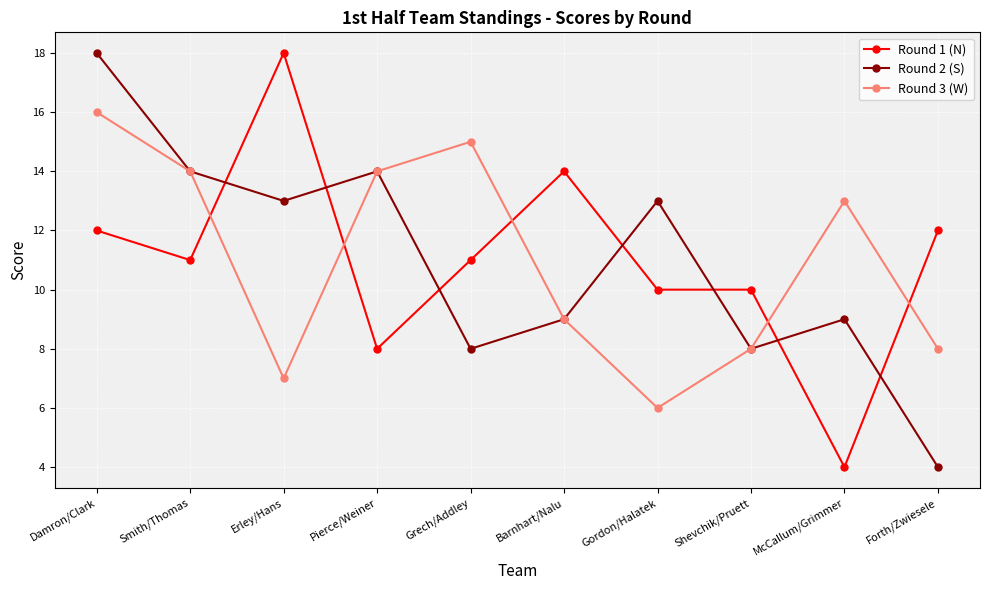

True or false: Round 1 (N) has a value of 19 at Barnhart/Nalu.

False